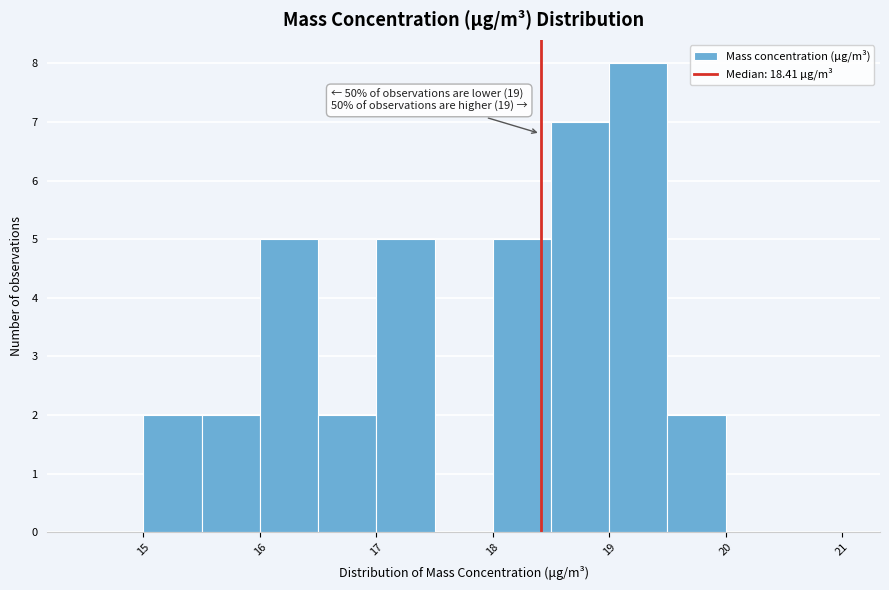

Over which range of the x-axis is the bar tallest?

19.0 to 19.5